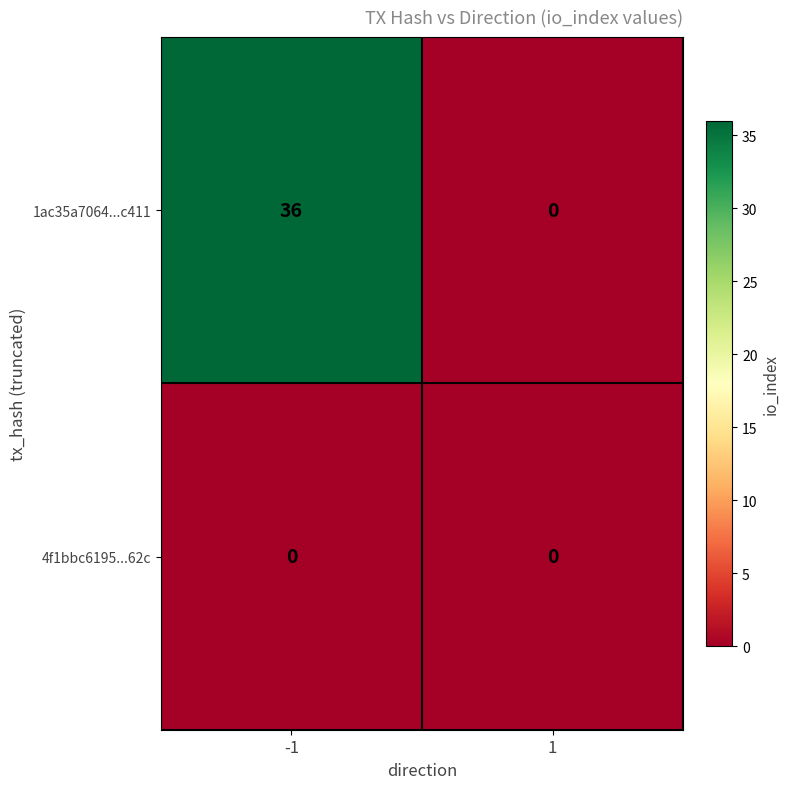

What is the maximum value shown in the chart?

36